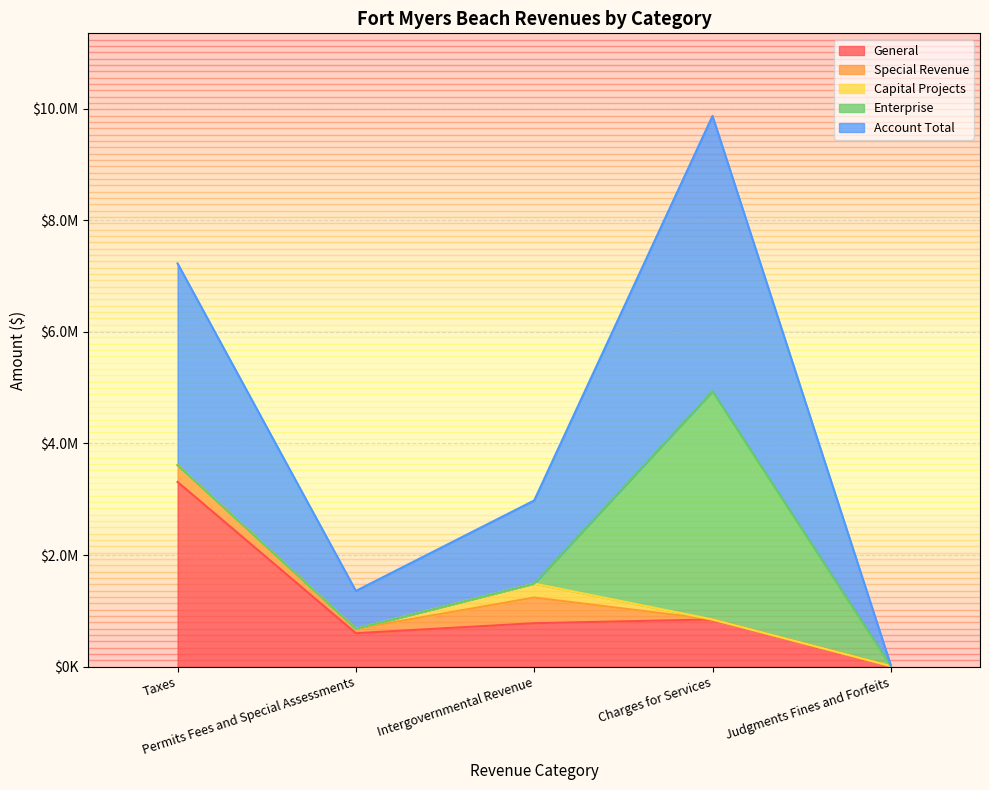

How many series are shown in this chart?

5